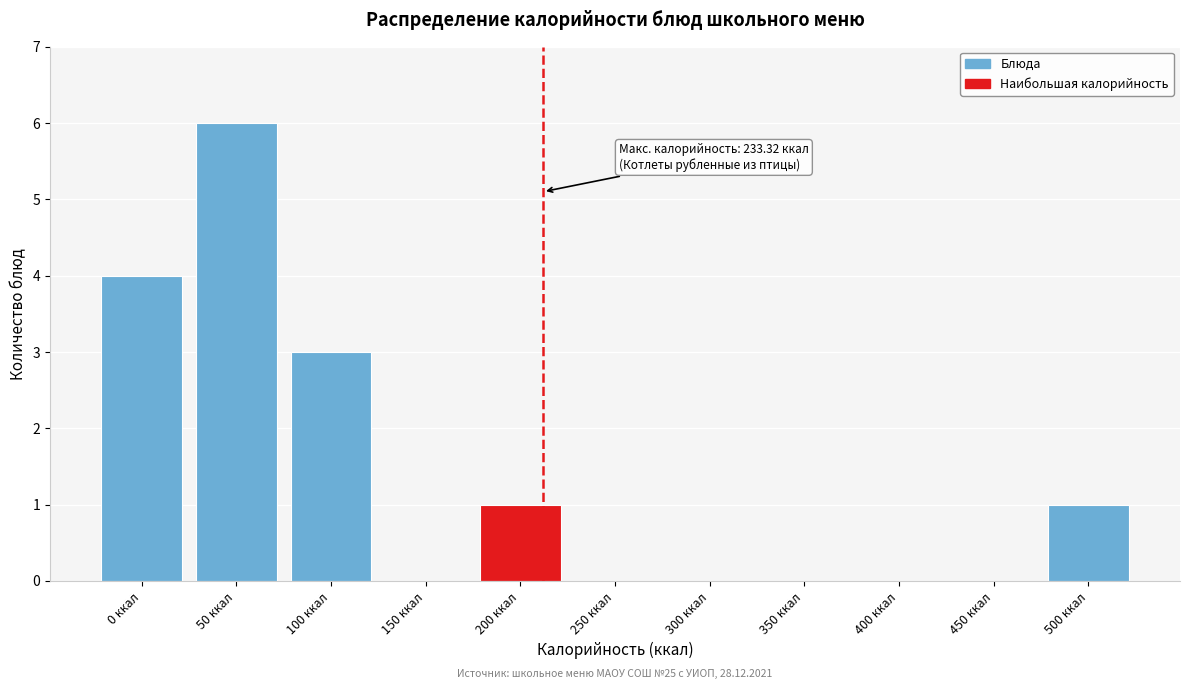

Reading left to right, extract all data points from this chart.

0 ккал=4	50 ккал=6	100 ккал=3	150 ккал=0	200 ккал=1	250 ккал=0	300 ккал=0	350 ккал=0	400 ккал=0	450 ккал=0	500 ккал=1